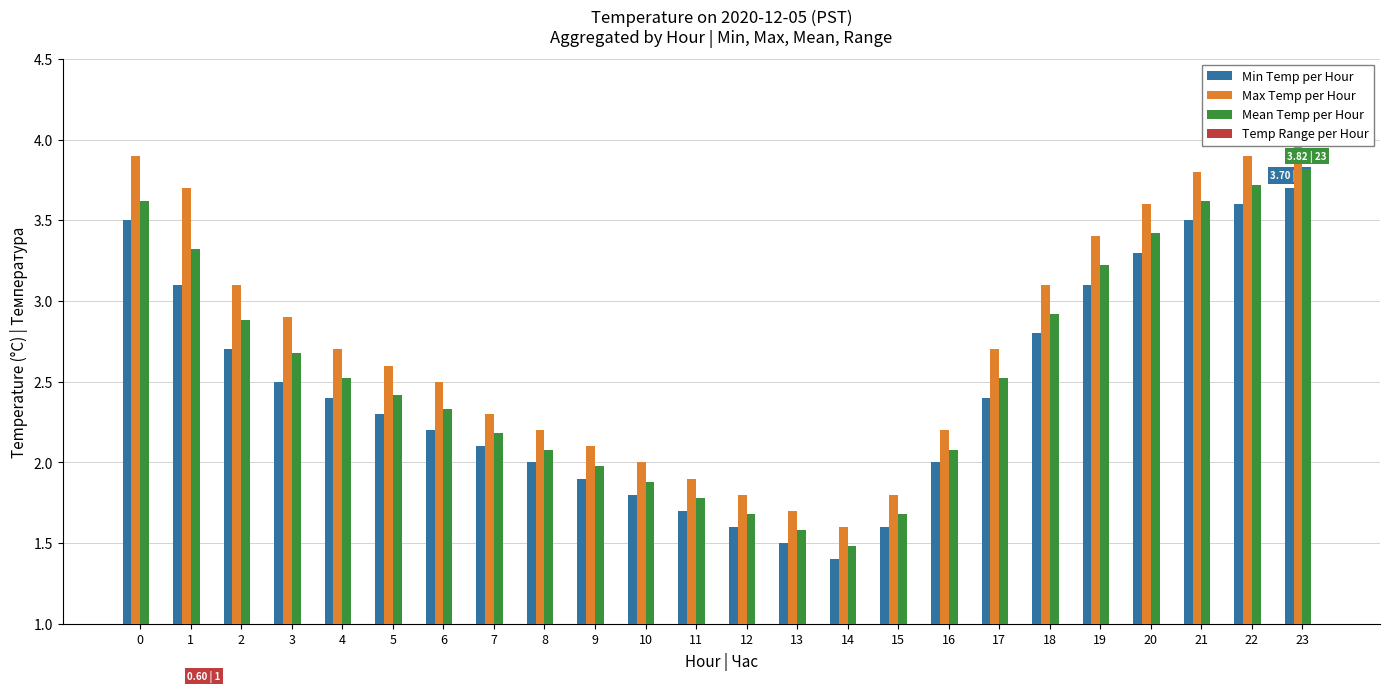

What value does the Min Temp per Hour series have at 15?

1.6